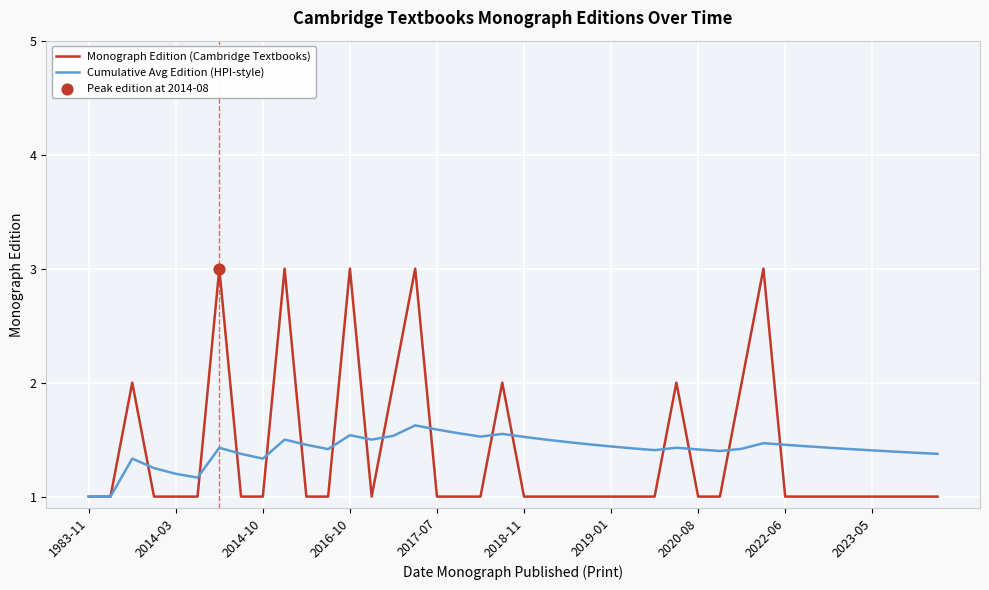

What is the minimum value shown in the chart?

1.0